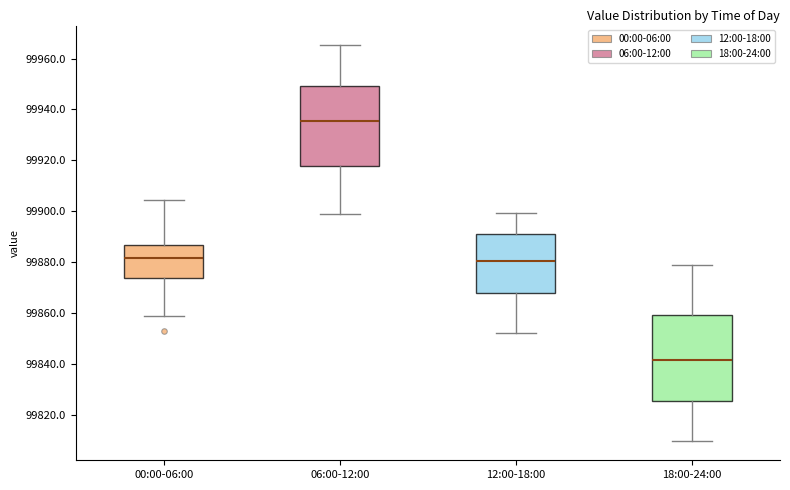

Where does the lower whisker of the box for 18:00-24:00 end on the y-axis? The values are not printed on the chart, so give them approximately, as read against the axis.

99810